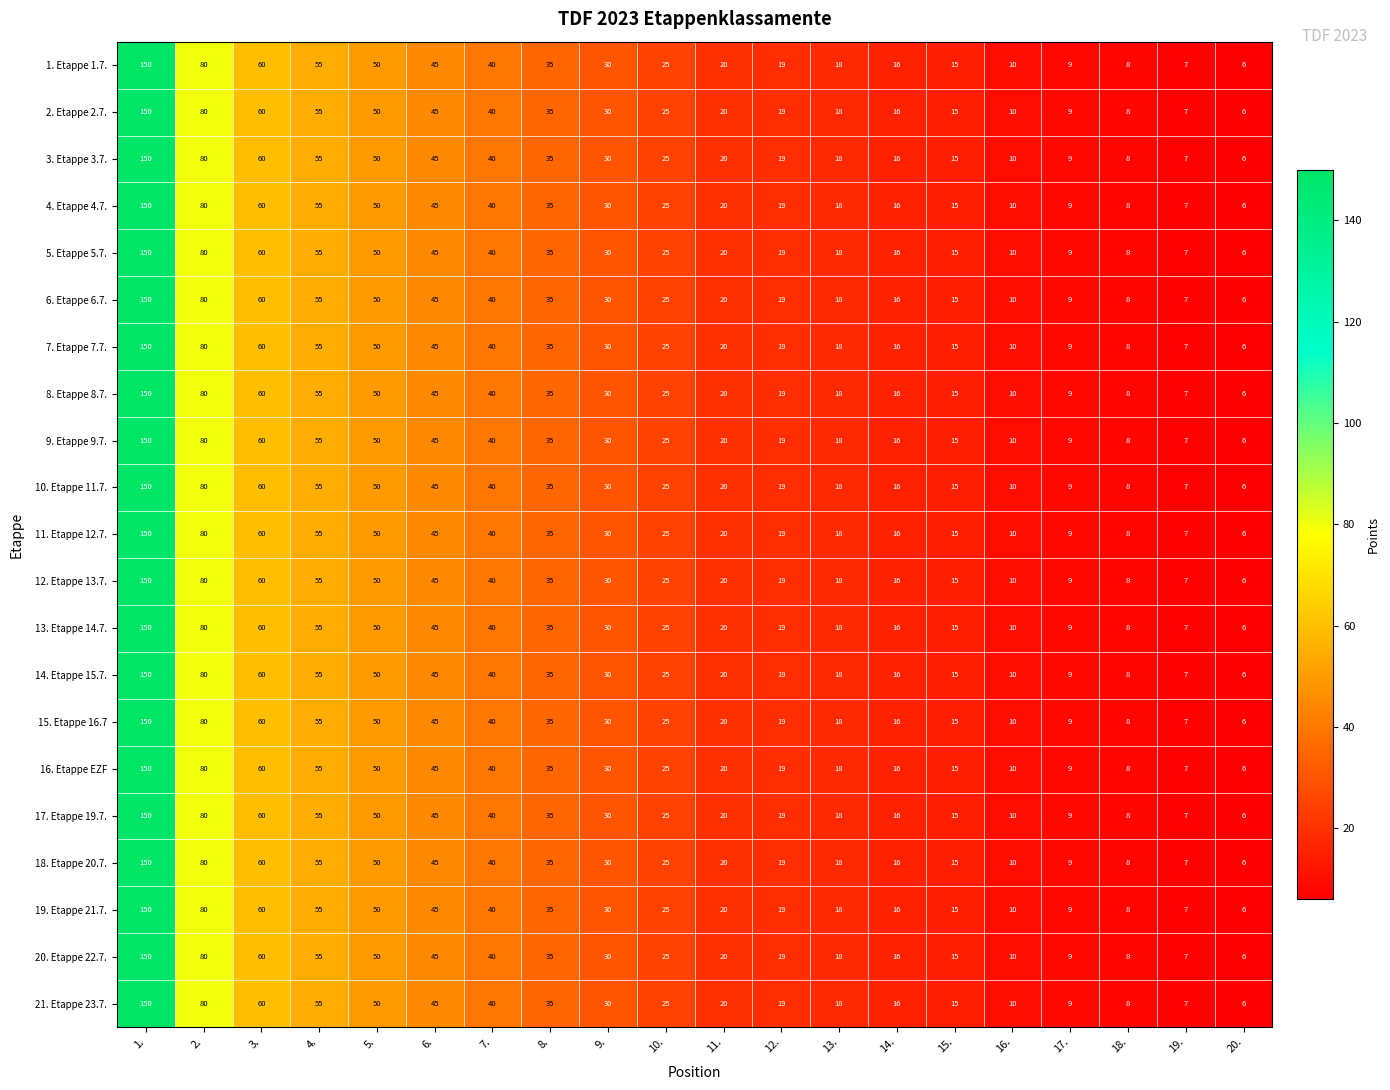

Rank the categories by 3. Etappe 3.7. value from lowest to highest.

20., 19., 18., 17., 16., 15., 14., 13., 12., 11., 10., 9., 8., 7., 6., 5., 4., 3., 2., 1.